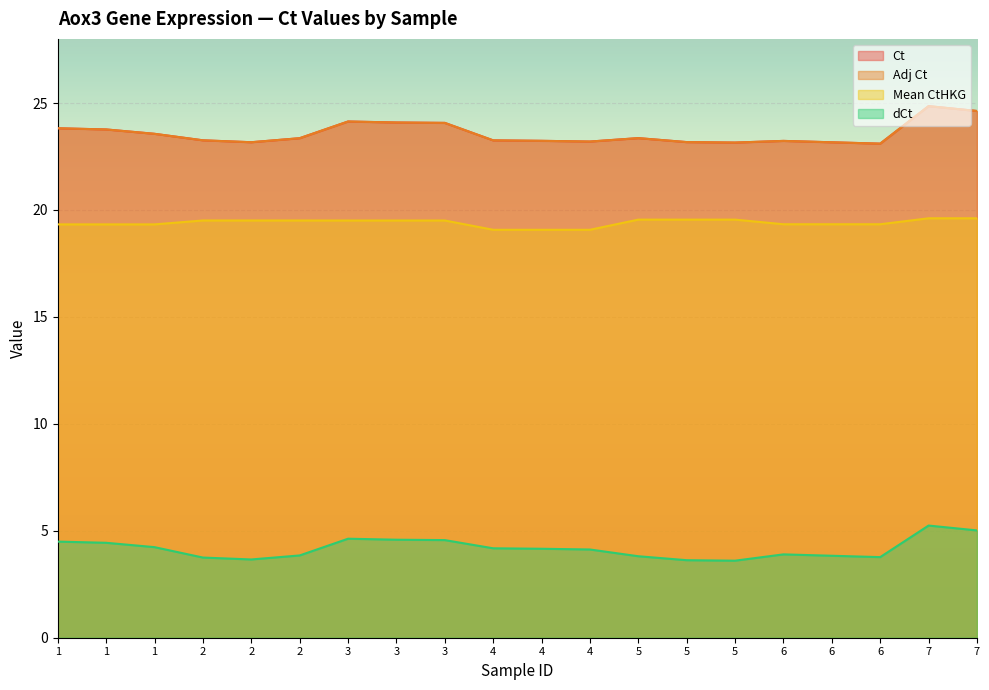

What is the difference between the Adj Ct values at 4 and 6?

0.1